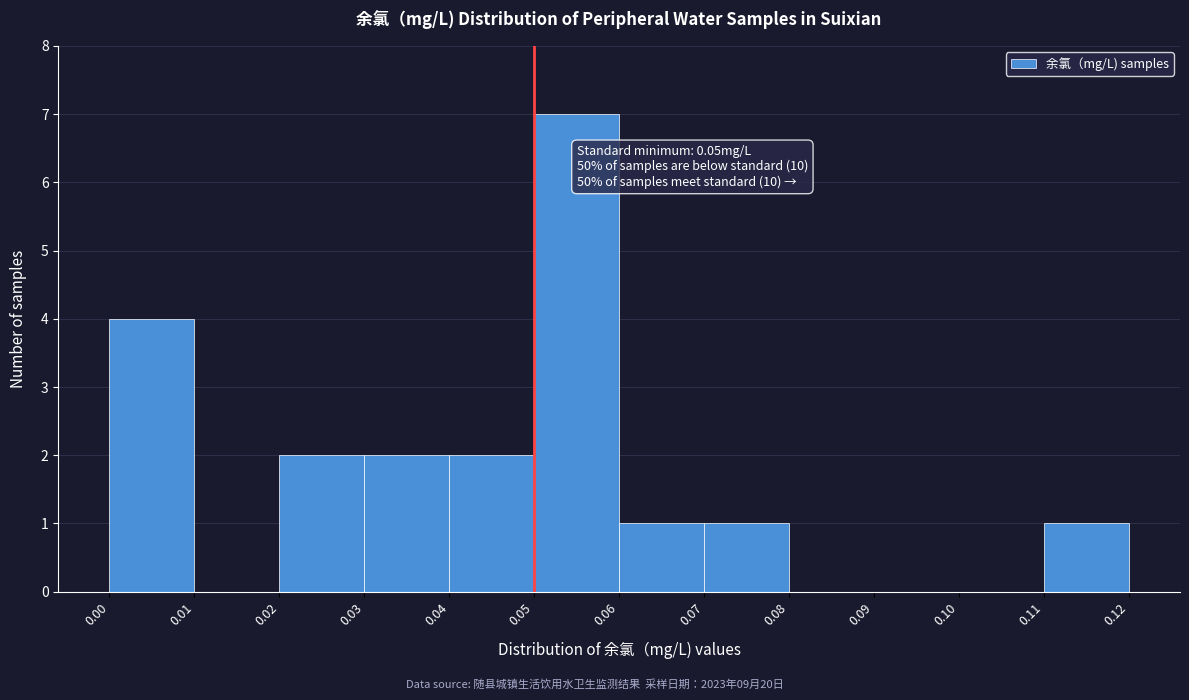

Which range on the x-axis has the tallest bar?

0.05 to 0.06